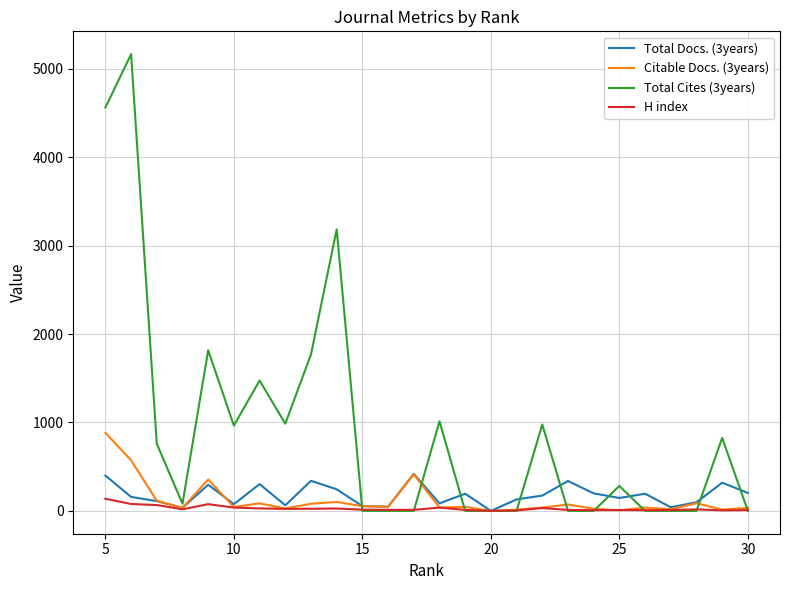

What are all the series names shown in the legend?

Total Docs. (3years), Citable Docs. (3years), Total Cites (3years), H index